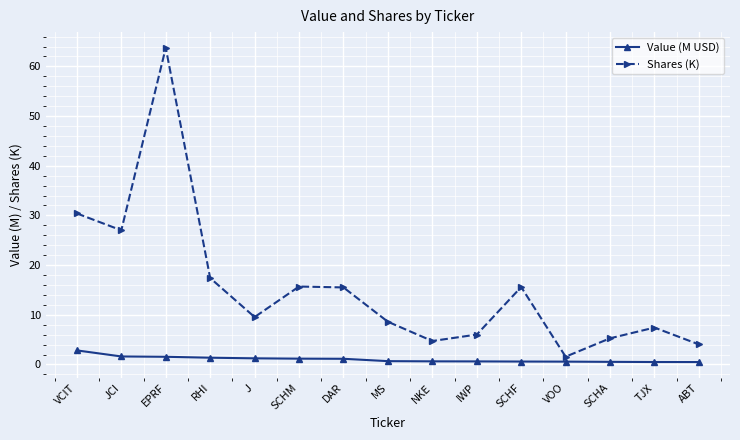

What is the sum of all Value (M USD) values?

15.4